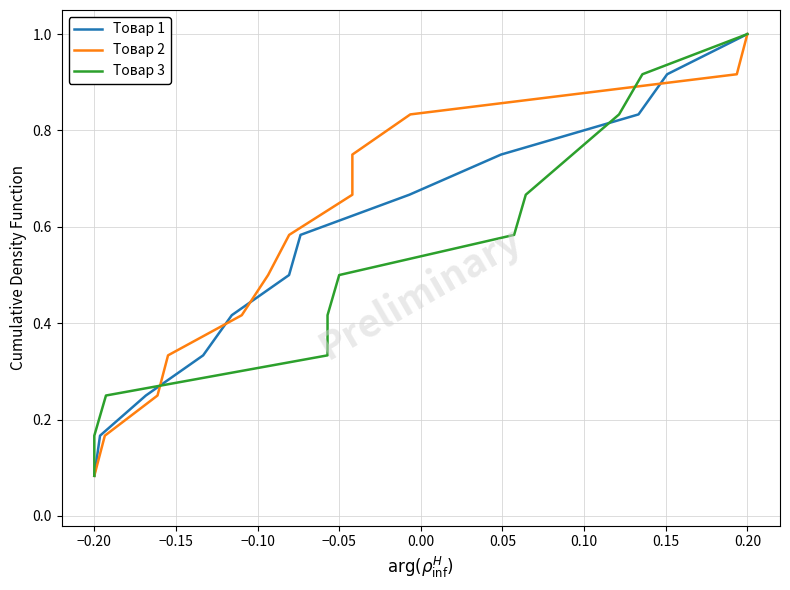

Which category has the highest value in the Товар 1 series?

0.20